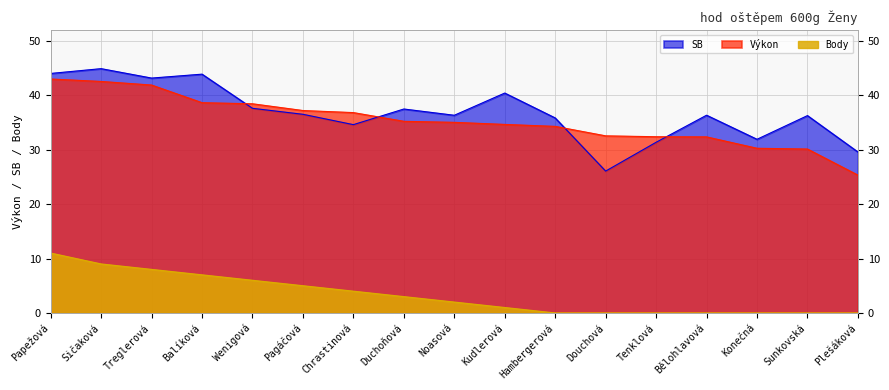

At which category does SB reach its first local peak?

Sičaková